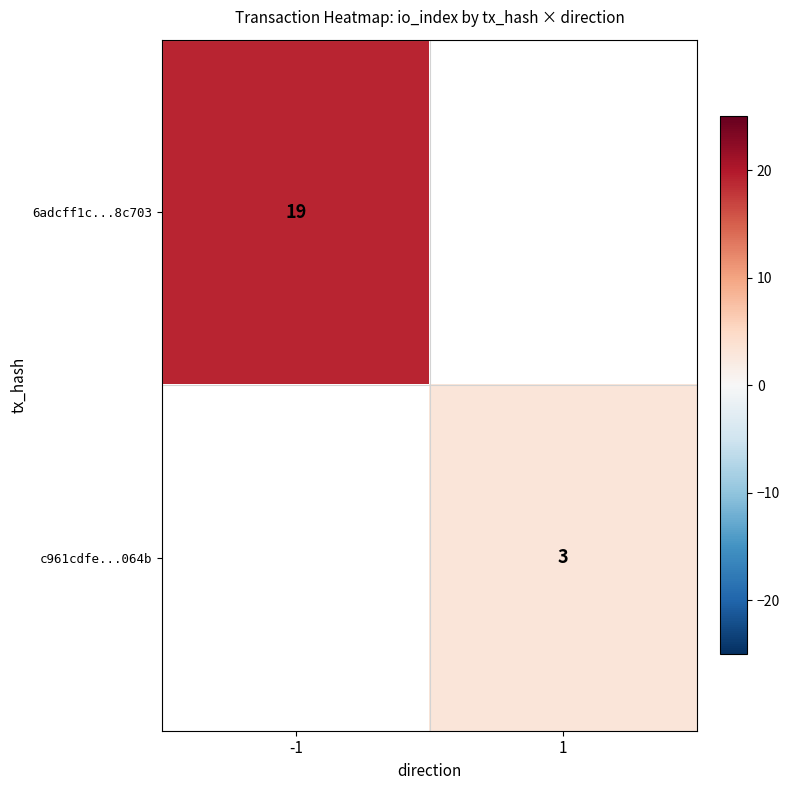

At how many categories does at least one series exceed 16?

1